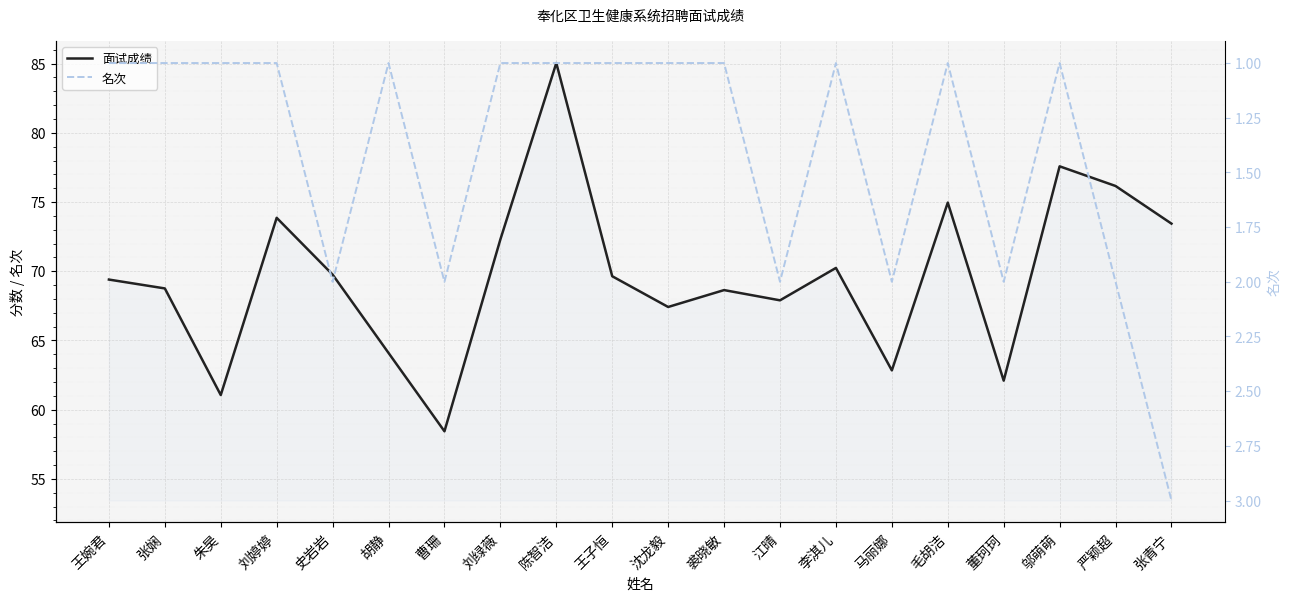

Reading right to left, extract all data points from this chart.

面试成绩: 73.4	76.2	77.6	62.1	75.0	62.8	70.2	67.9	68.6	67.4	69.6	85.0	72.3	58.4	64.1	69.8	73.9	61.1	68.8	69.4
名次: 3.0	2.0	1.0	2.0	1.0	2.0	1.0	2.0	1.0	1.0	1.0	1.0	1.0	2.0	1.0	2.0	1.0	1.0	1.0	1.0